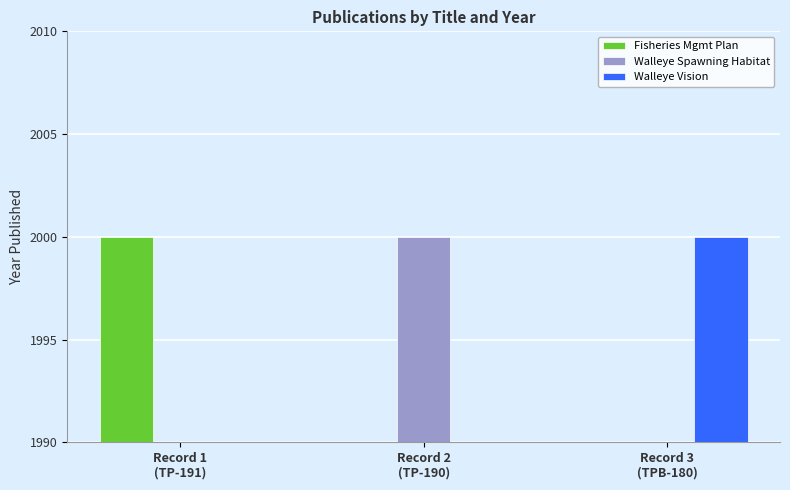

Does the chart contain any negative values?

No